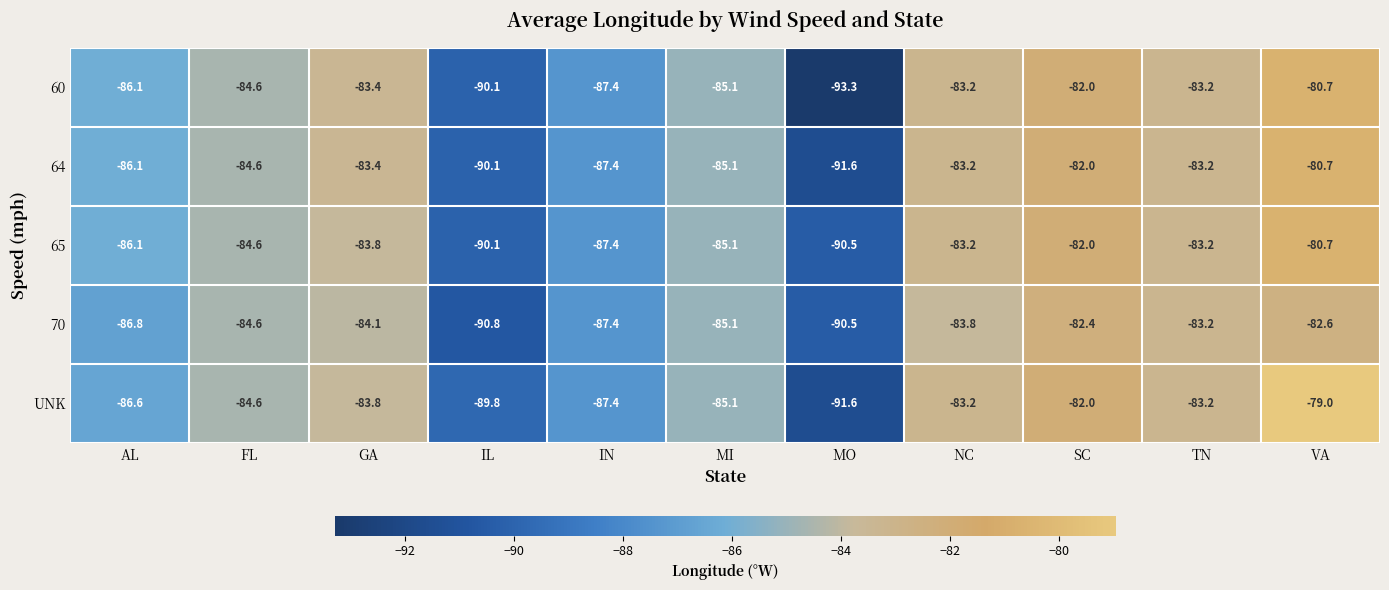

How many data points does each series have?

11